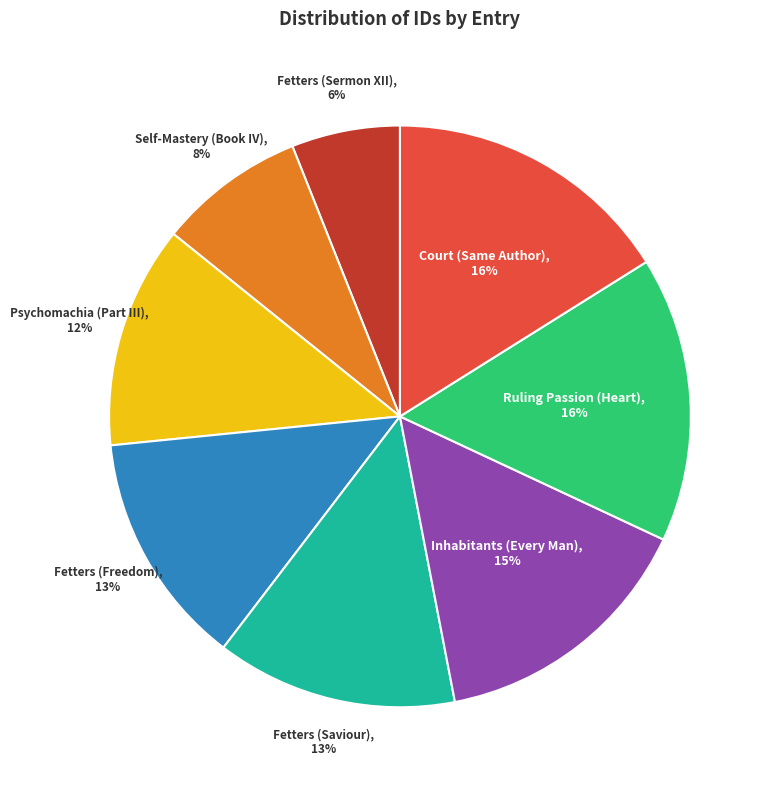

Does Fetters (Freedom) account for over 50% of the chart?

No